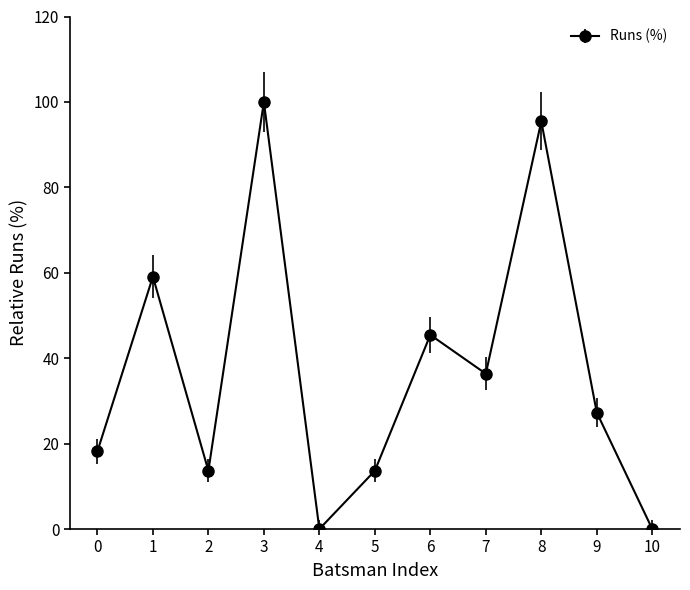

How many categories are shown in the chart?

11